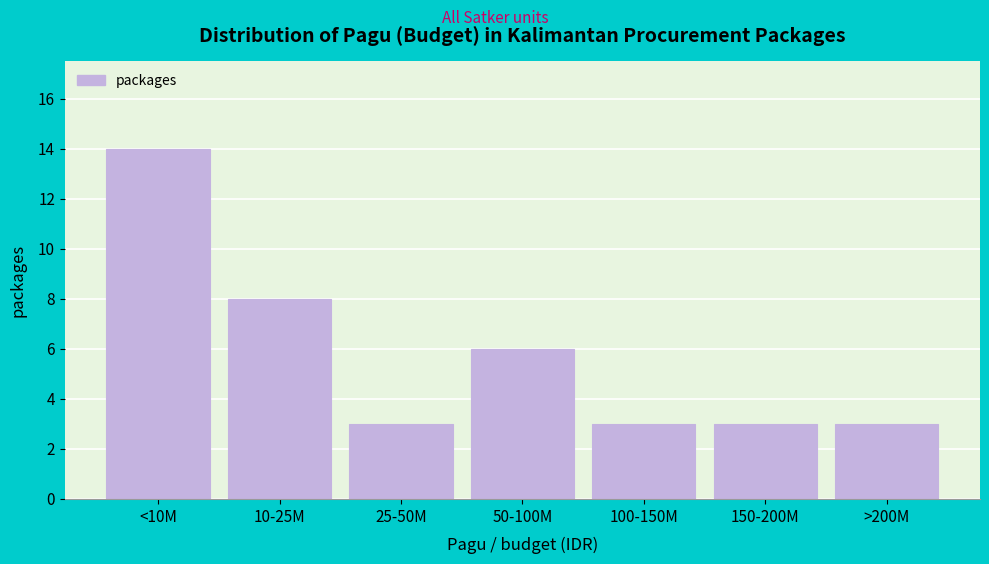

Reading right to left, what are all the values shown in this chart?

>200M=3	150-200M=3	100-150M=3	50-100M=6	25-50M=3	10-25M=8	<10M=14